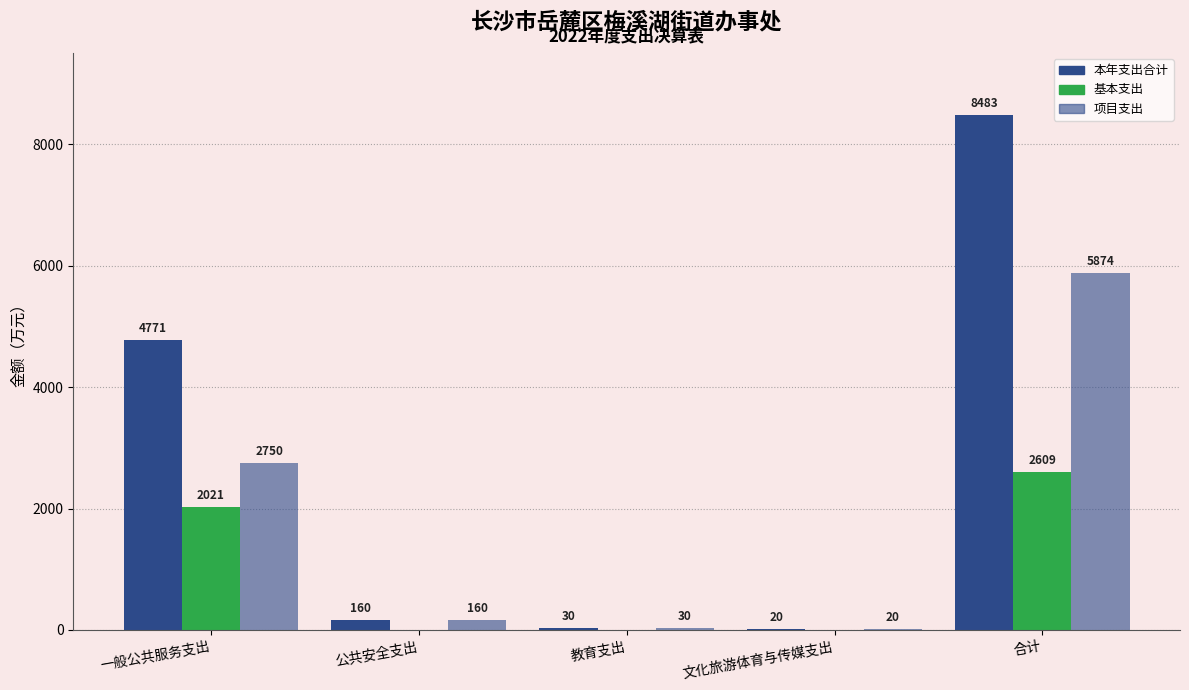

Is it true that 基本支出 equals 1491.2 at 文化旅游体育与传媒支出?

False